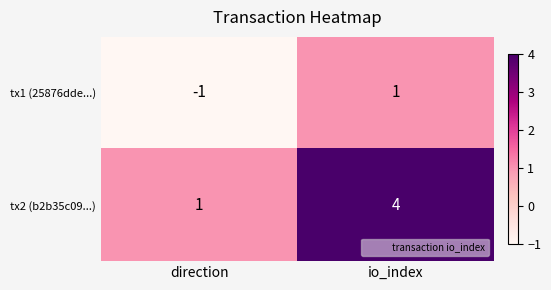

What is the sum of the tx2 (b2b35c09...) values at io_index and direction?

5